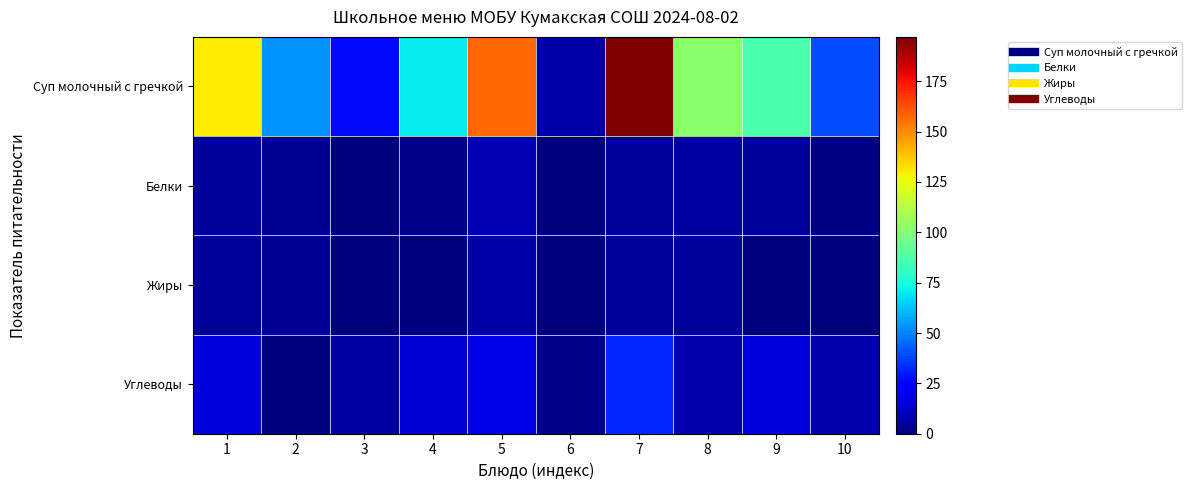

What is the greatest value displayed?

197.0